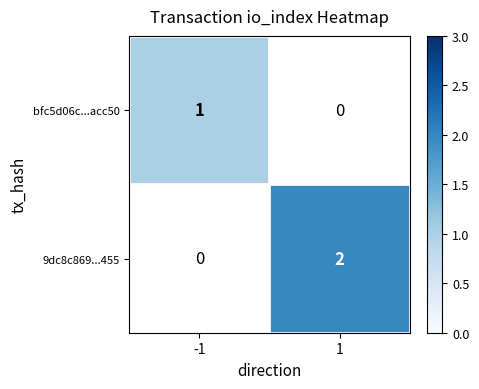

The value of 9dc8c869...455 at 1 is 2. True or false?

True